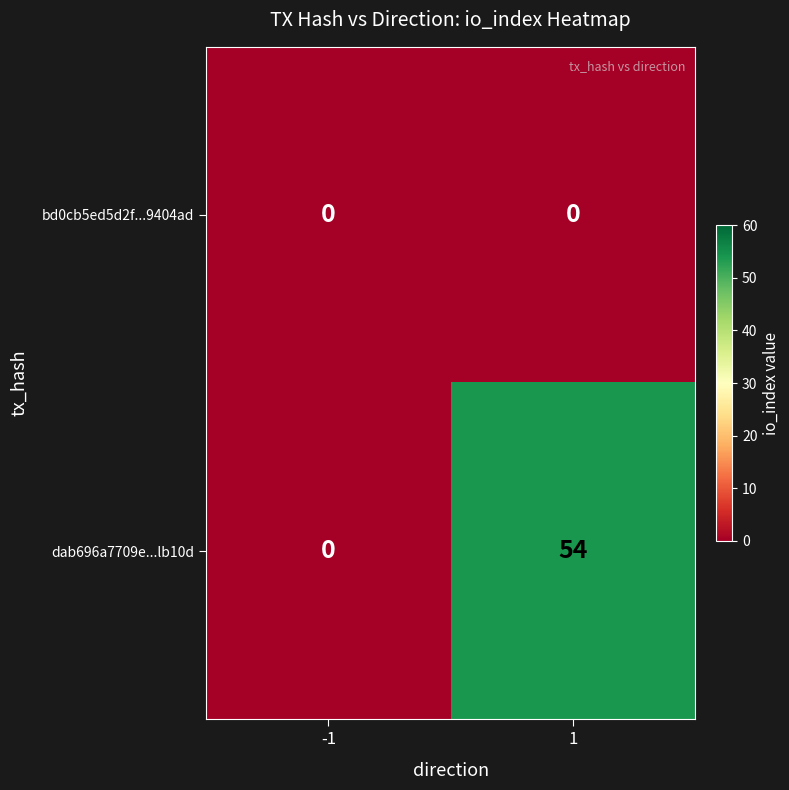

How many categories are shown in the chart?

2